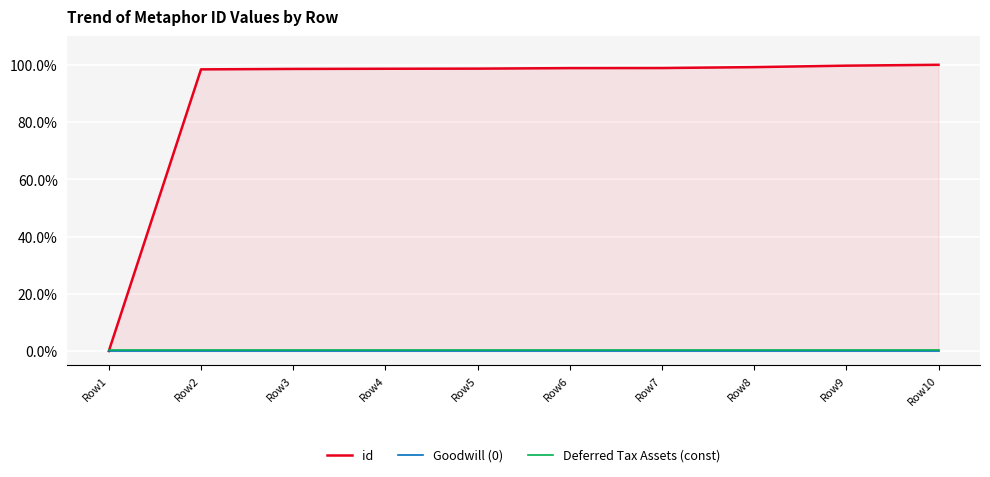

True or false: Goodwill (0) and Deferred Tax Assets (const) cross at least once.

False